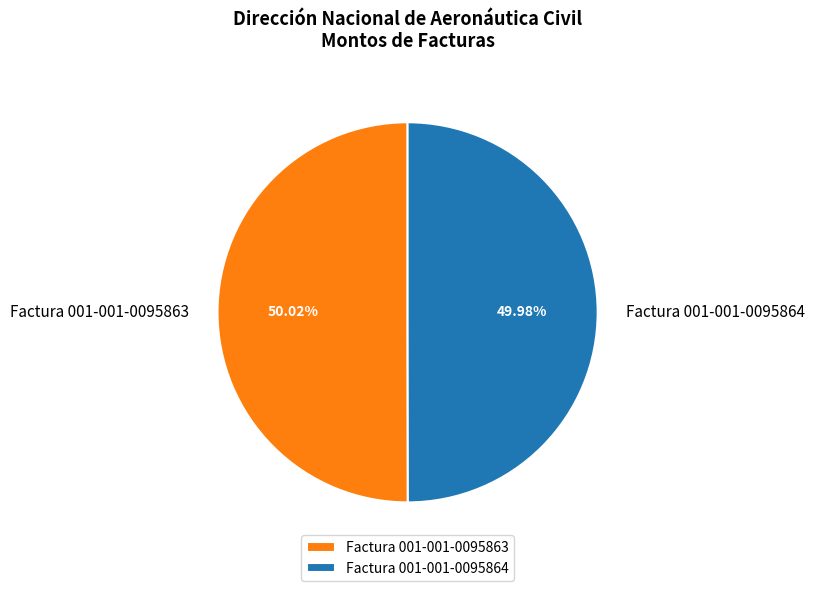

How many slices are in this pie chart?

2